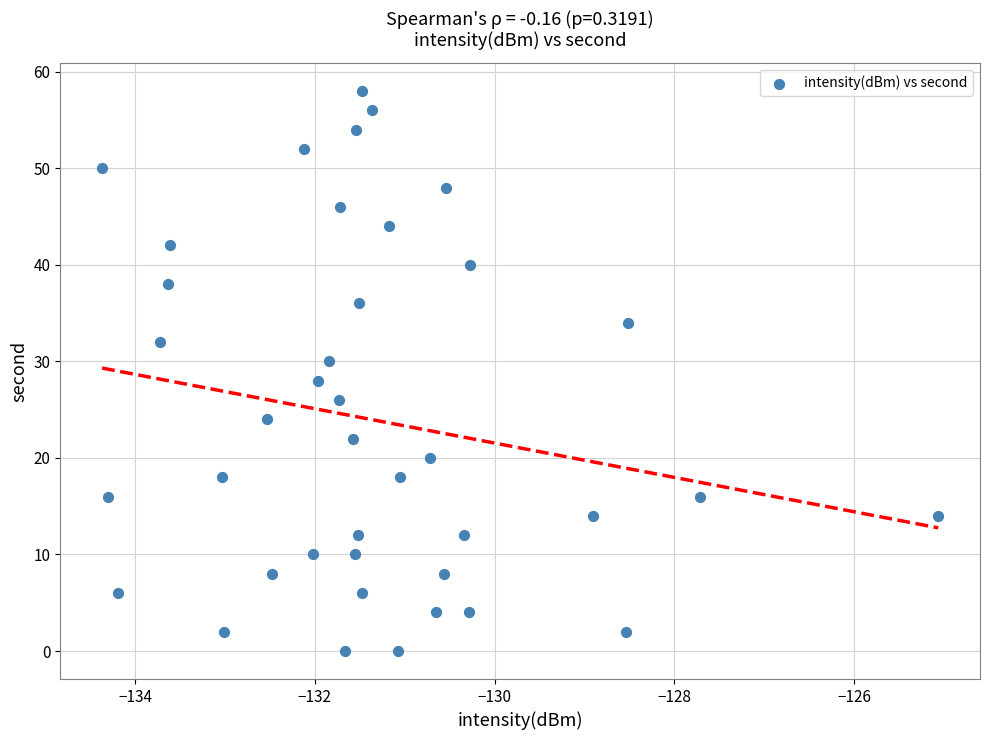

What is the range of Y values (max minus min)?

58